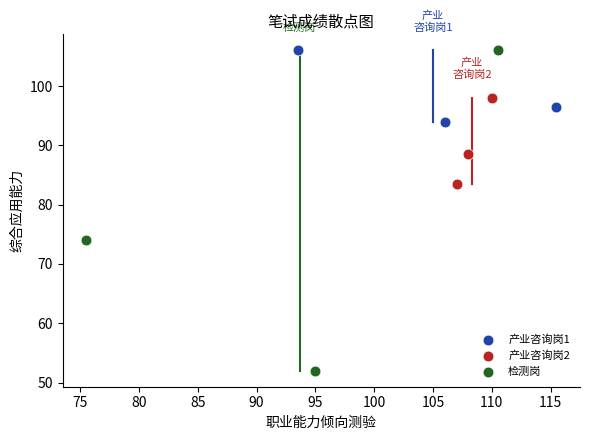

Which series reaches the minimum Y coordinate?

检测岗